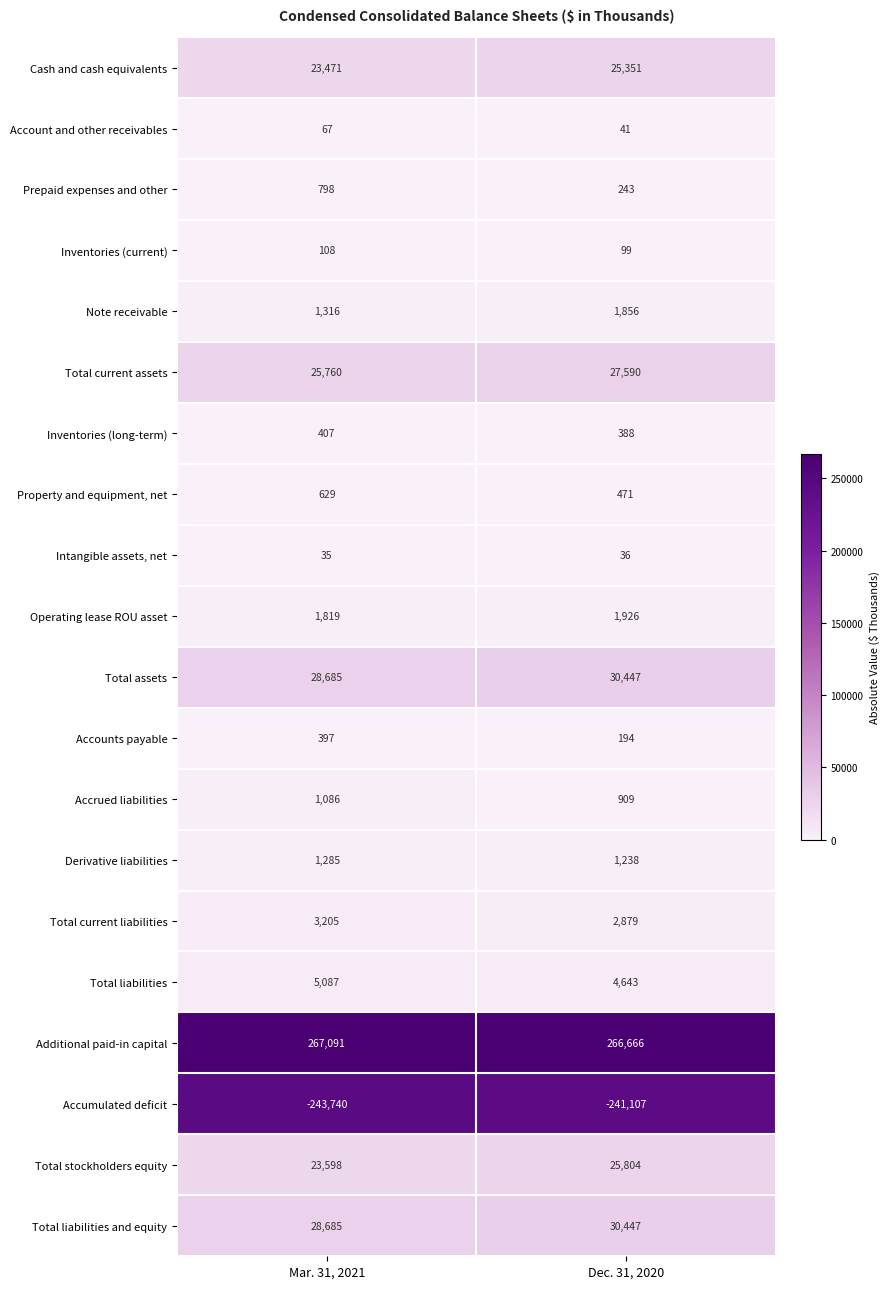

Which series has the largest total across all categories?

Additional paid-in capital